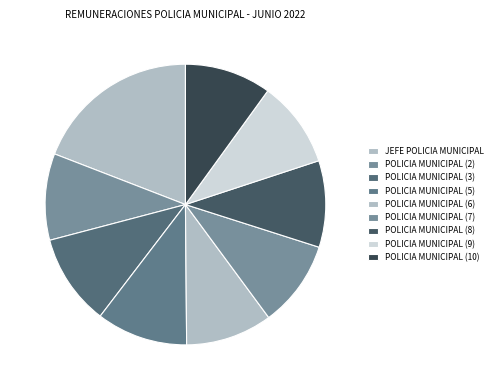

Is it true that POLICIA MUNICIPAL (10) is 10% of the pie?

True